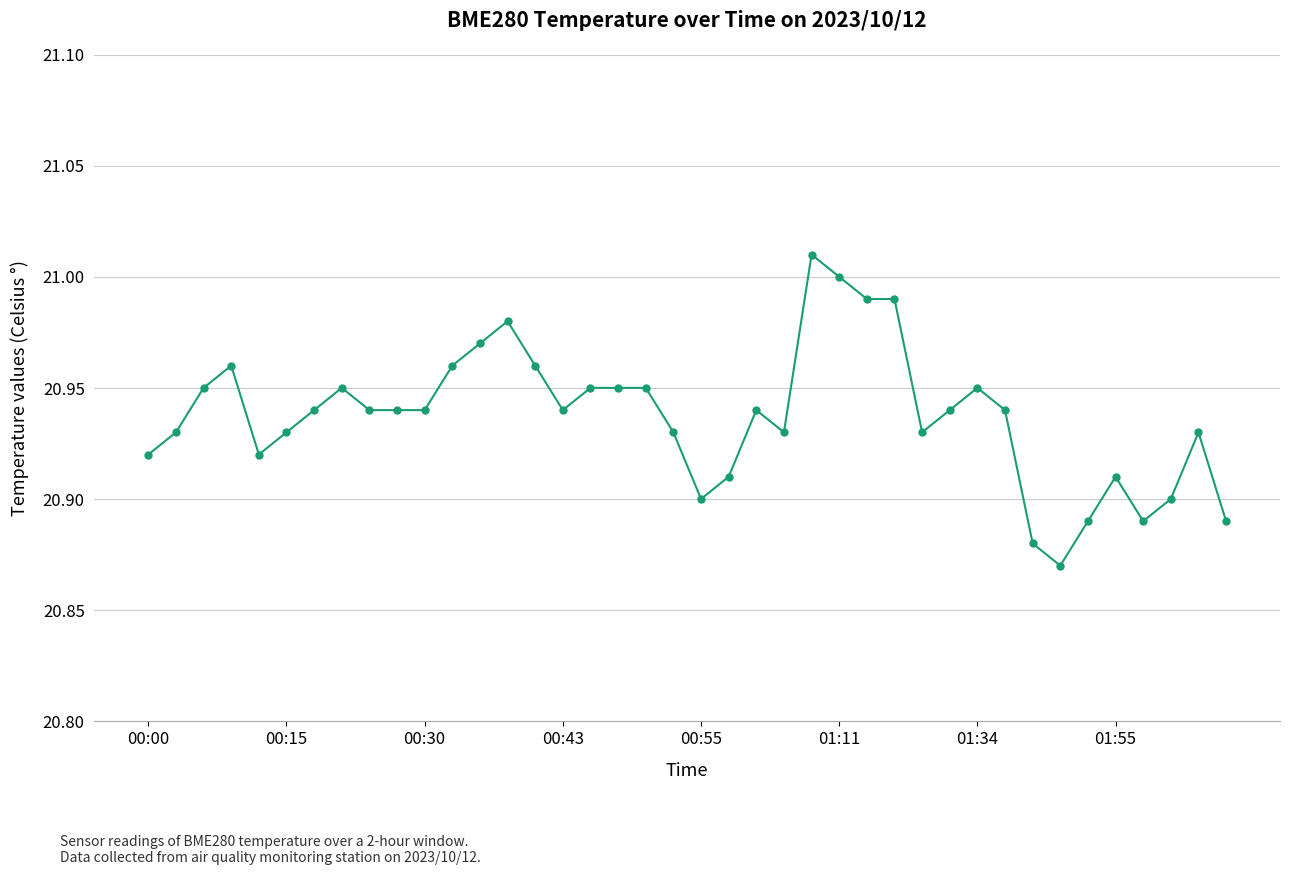

What is the sum of all values?

837.5